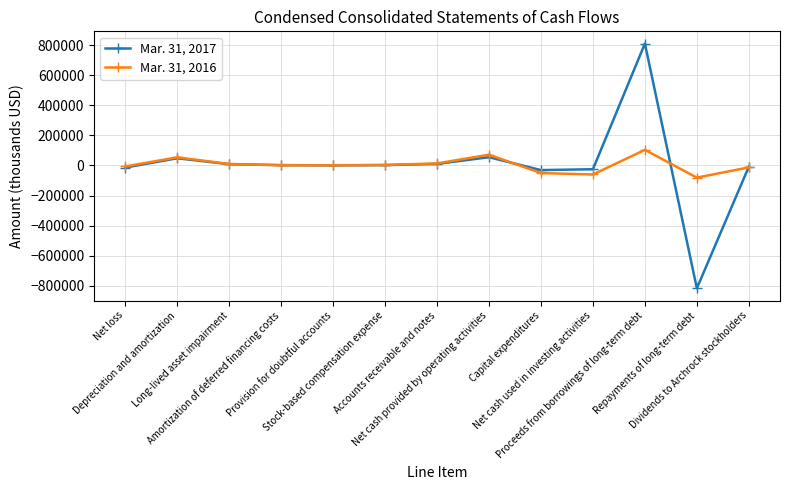

Count the number of categories in the chart.

13